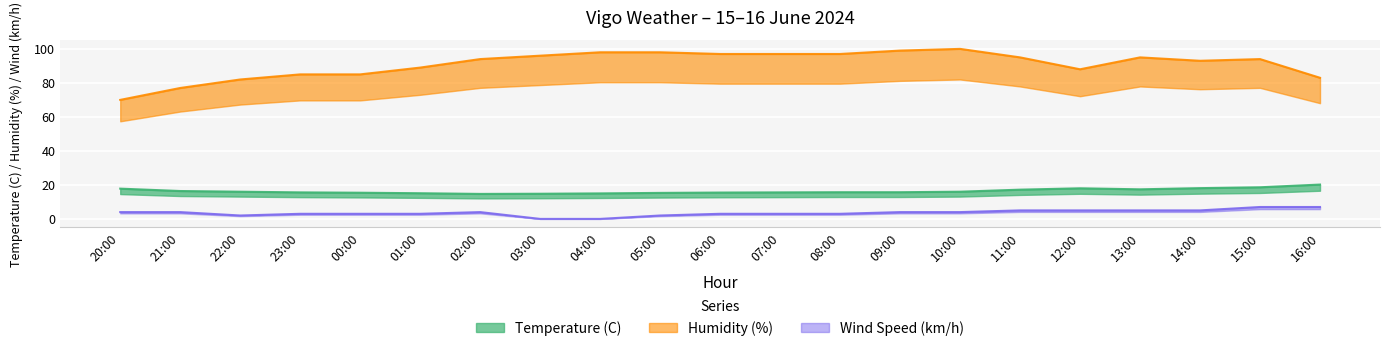

What is the highest value of the Humidity (%) series?

100.0